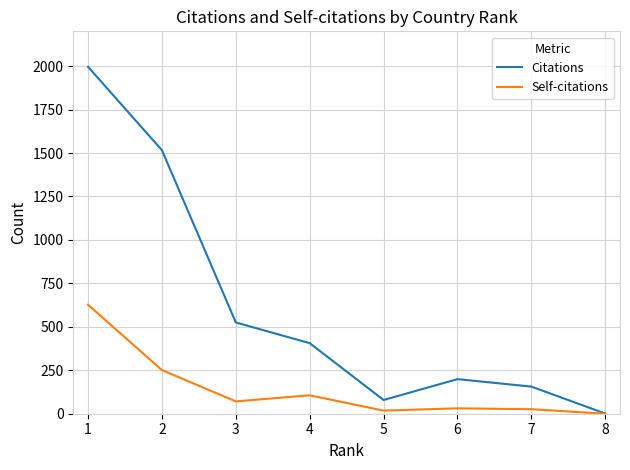

What is the total value across all series at 6?

230